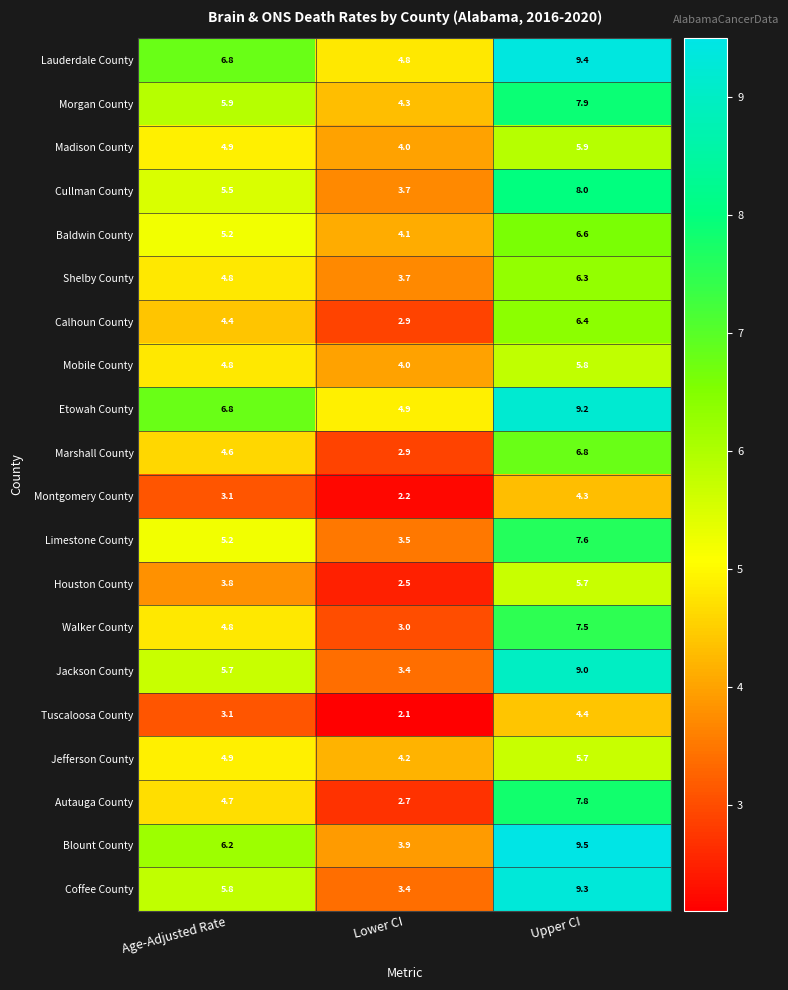

Which series has the widest spread of values?

Coffee County